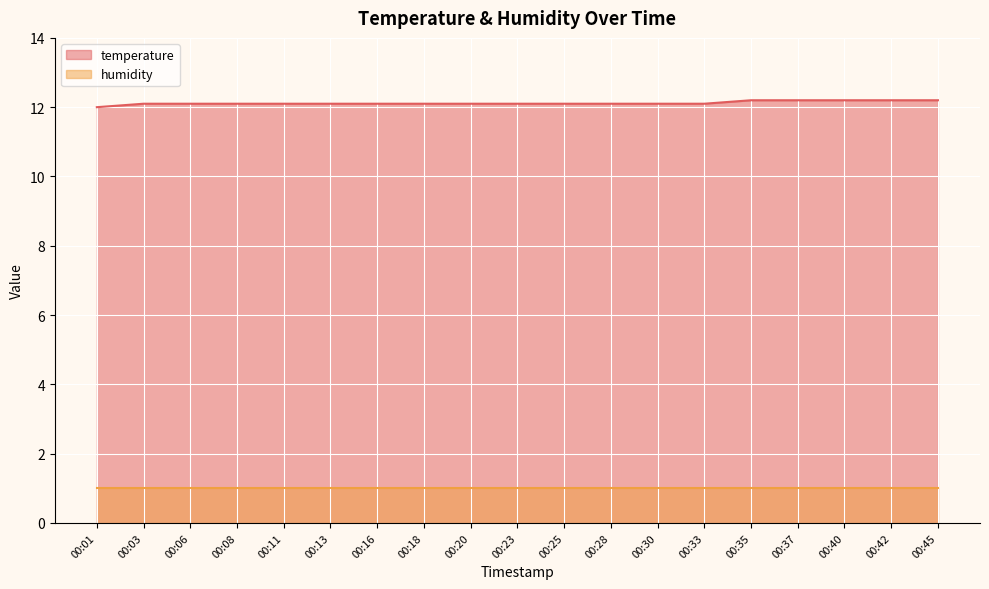

Which category has the highest value across all series?

00:35